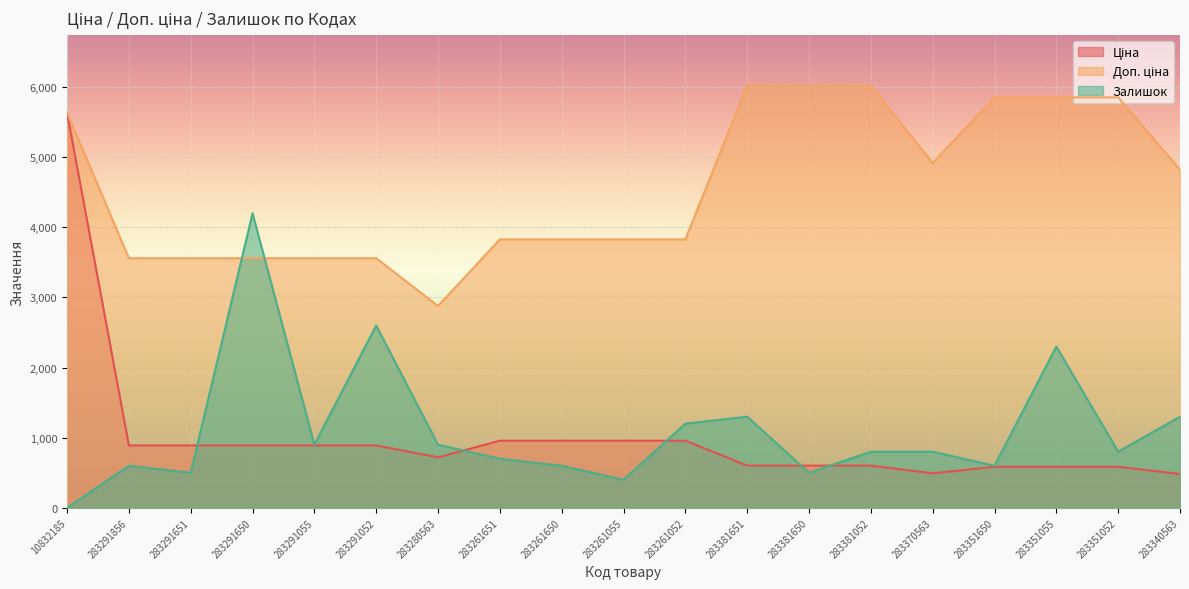

What is the sum of the Доп. ціна values at 283351052 and 283381052?

11873.7